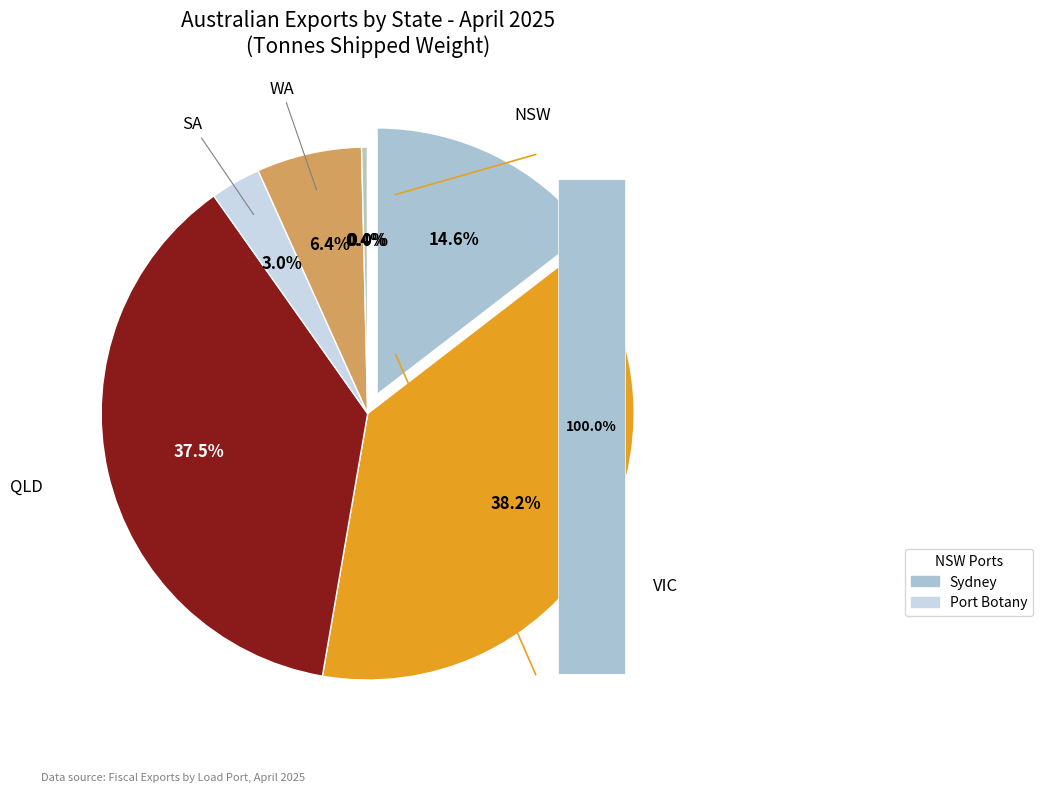

True or false: SA accounts for 1% of the total.

False